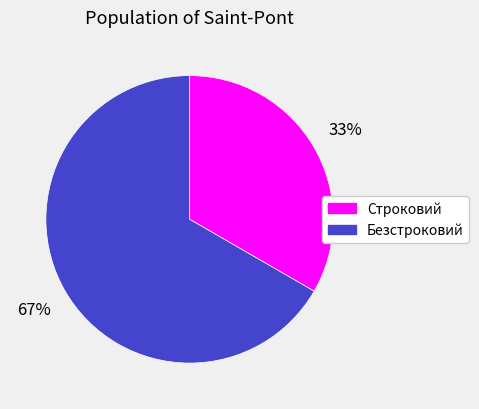

Which slice represents more than half of the pie?

Безстроковий